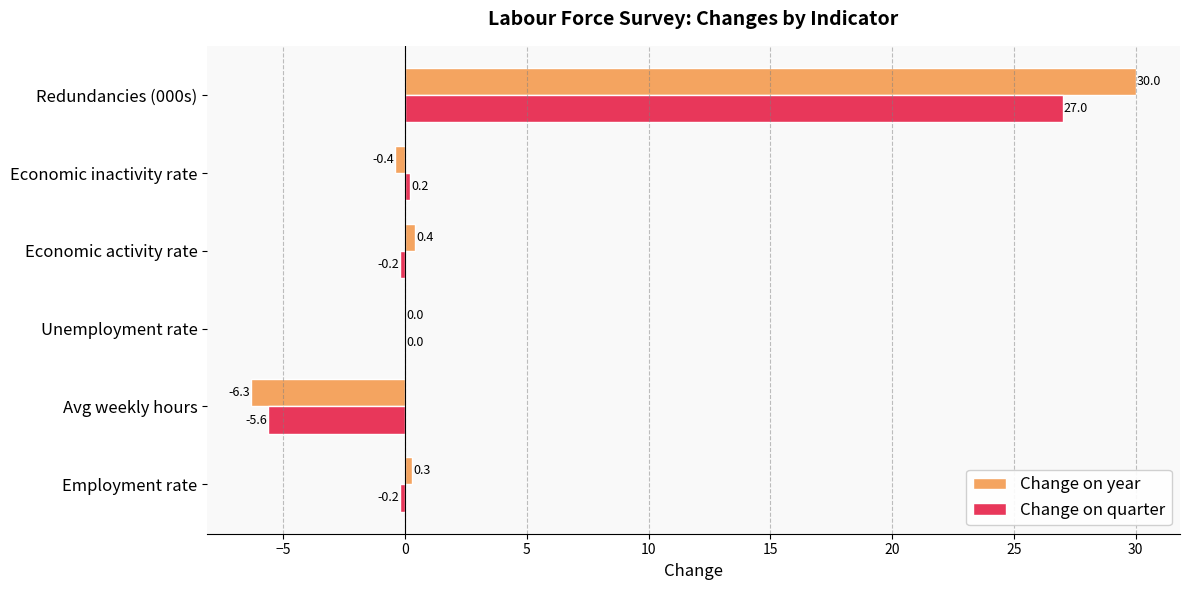

At which label is Change on year closest to 11?

Economic activity rate